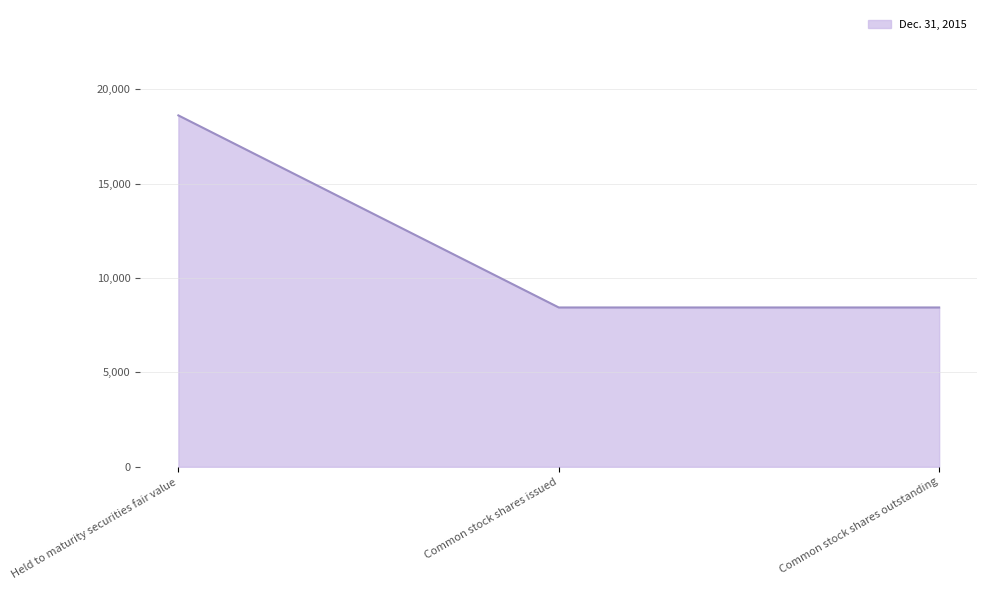

What is the sum of the values at Common stock shares issued and Held to maturity securities fair value?

27043